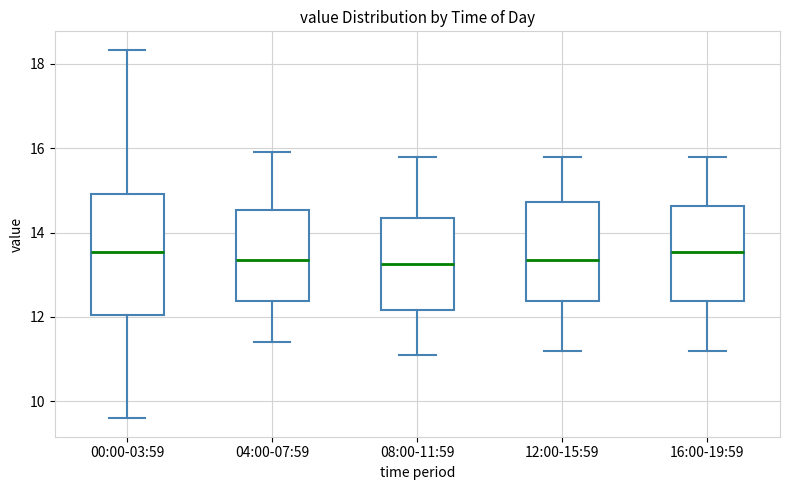

Comparing the boxes themselves (not the whiskers), which one is the tallest?

00:00-03:59